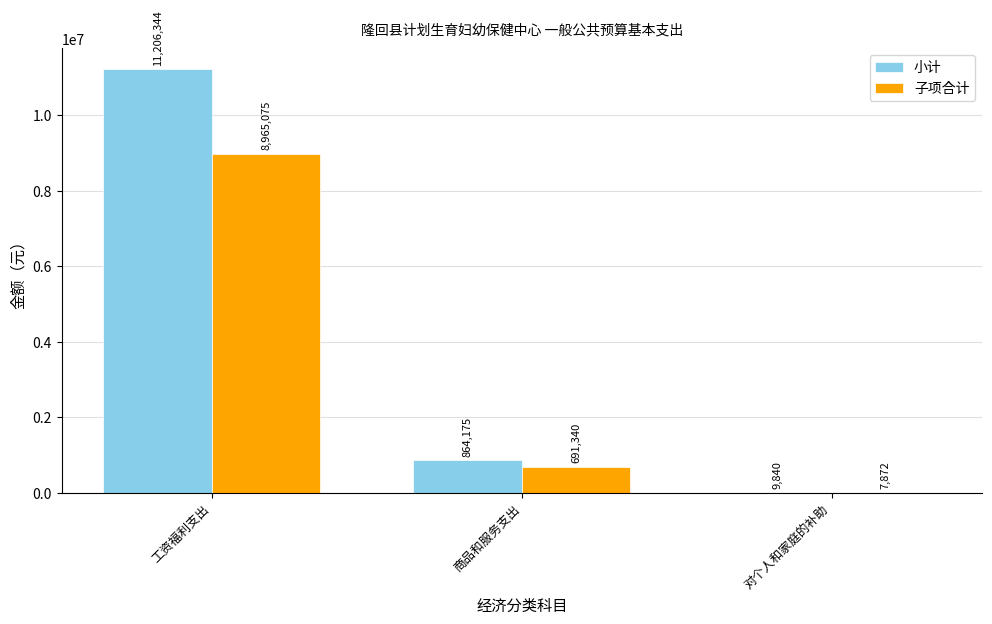

What is the difference between the 小计 values at 对个人和家庭的补助 and 商品和服务支出?

854335.4